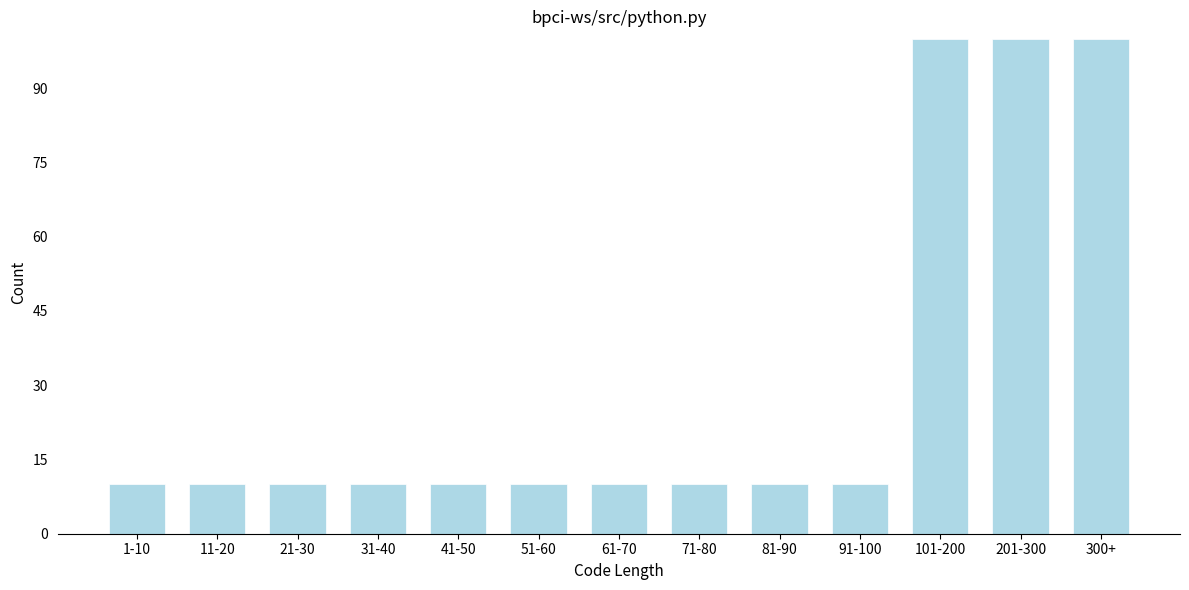

Reading left to right, list all the values displayed in this chart.

10	10	10	10	10	10	10	10	10	10	100	100	100